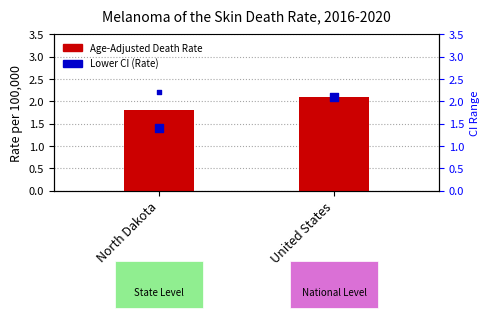

Which series contains the highest Y value?

Upper CI